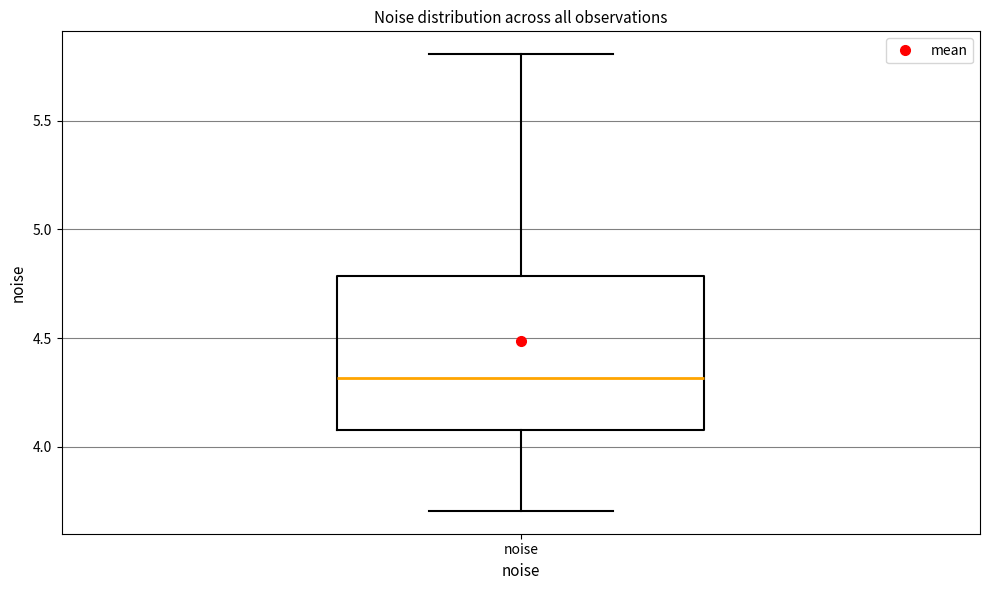

Transcribe this box plot: give where the median line is, the range the box spans, and where the two whiskers end, as read against the y-axis. The values are not printed on the chart, so give them approximately, as read against the axis.

median 4.3, box 4.1 to 4.8, whiskers 3.7 to 5.8